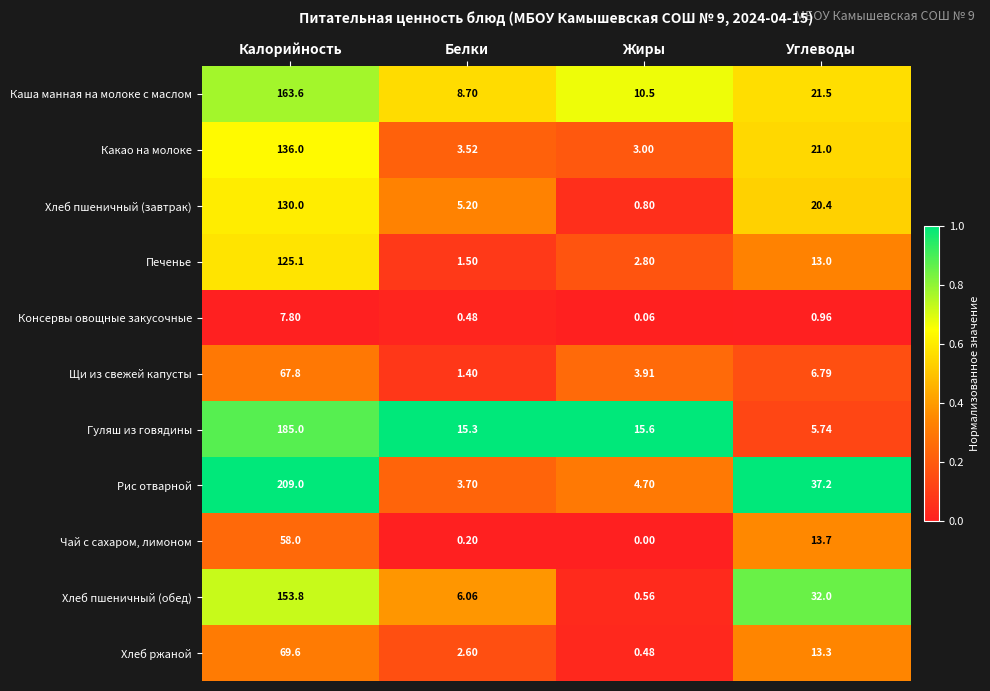

Rank the series at Жиры from lowest to highest value.

Чай с сахаром, лимоном, Консервы овощные закусочные, Хлеб ржаной, Хлеб пшеничный (обед), Хлеб пшеничный (завтрак), Печенье, Какао на молоке, Щи из свежей капусты, Рис отварной, Каша манная на молоке с маслом, Гуляш из говядины